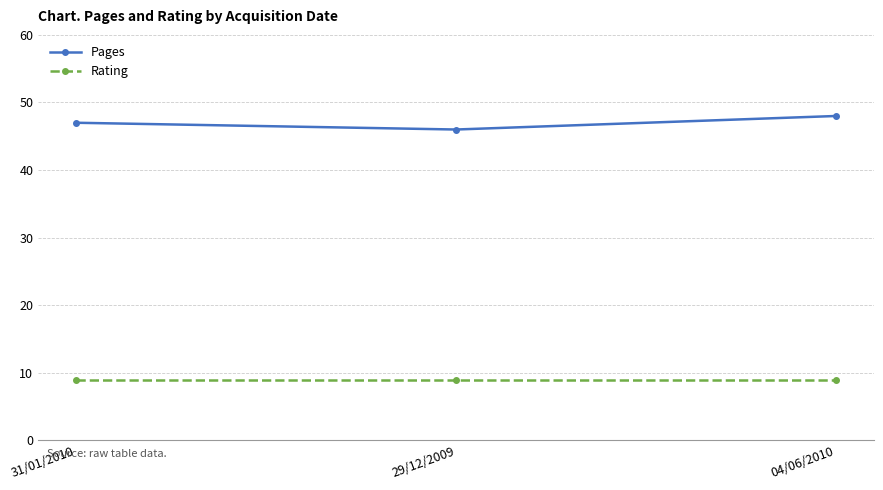

Reading left to right, extract all data points from this chart.

Pages: 47	46	48
Rating: 9	9	9